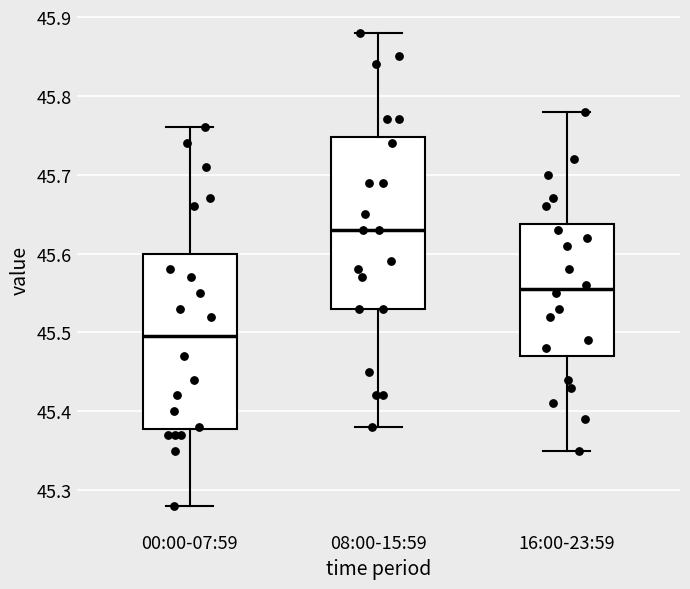

Which box's median line is the lowest?

00:00-07:59